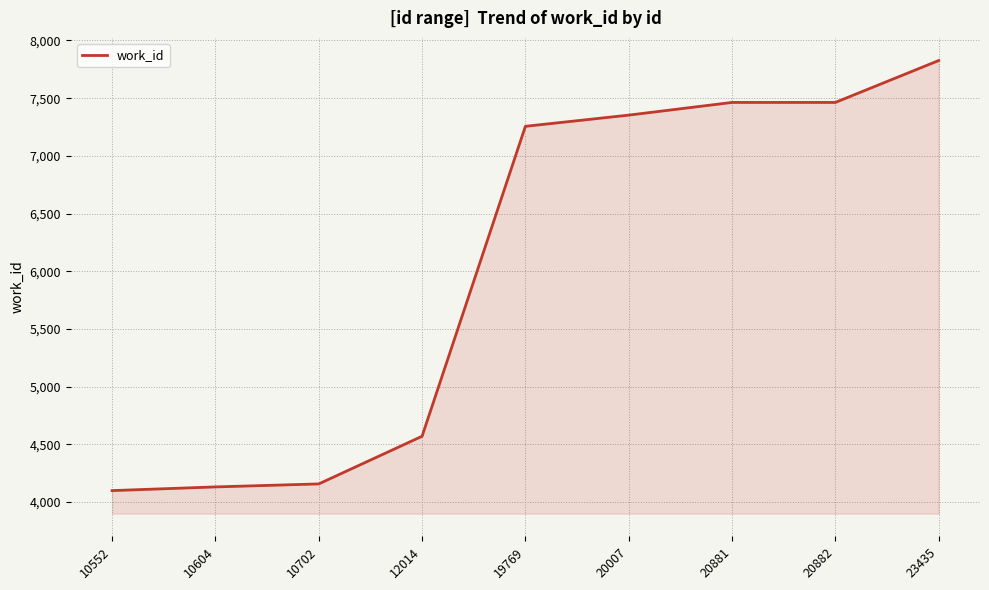

What is the ratio of the value at 10552 to the value at 12014?

0.9